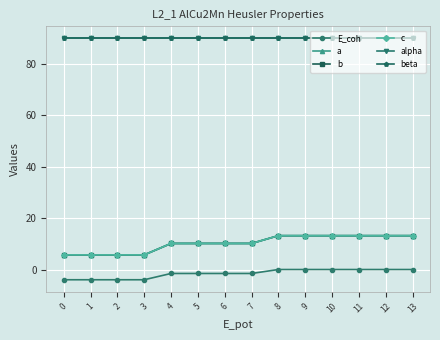

True or false: alpha and E_coh intersect in this chart.

False